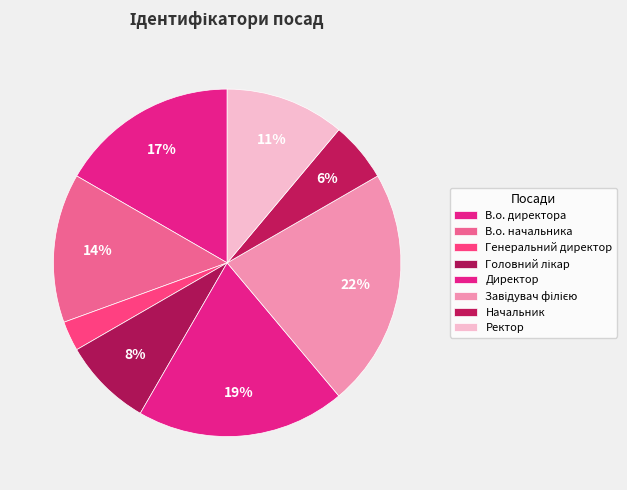

How many slices are in this pie chart?

8